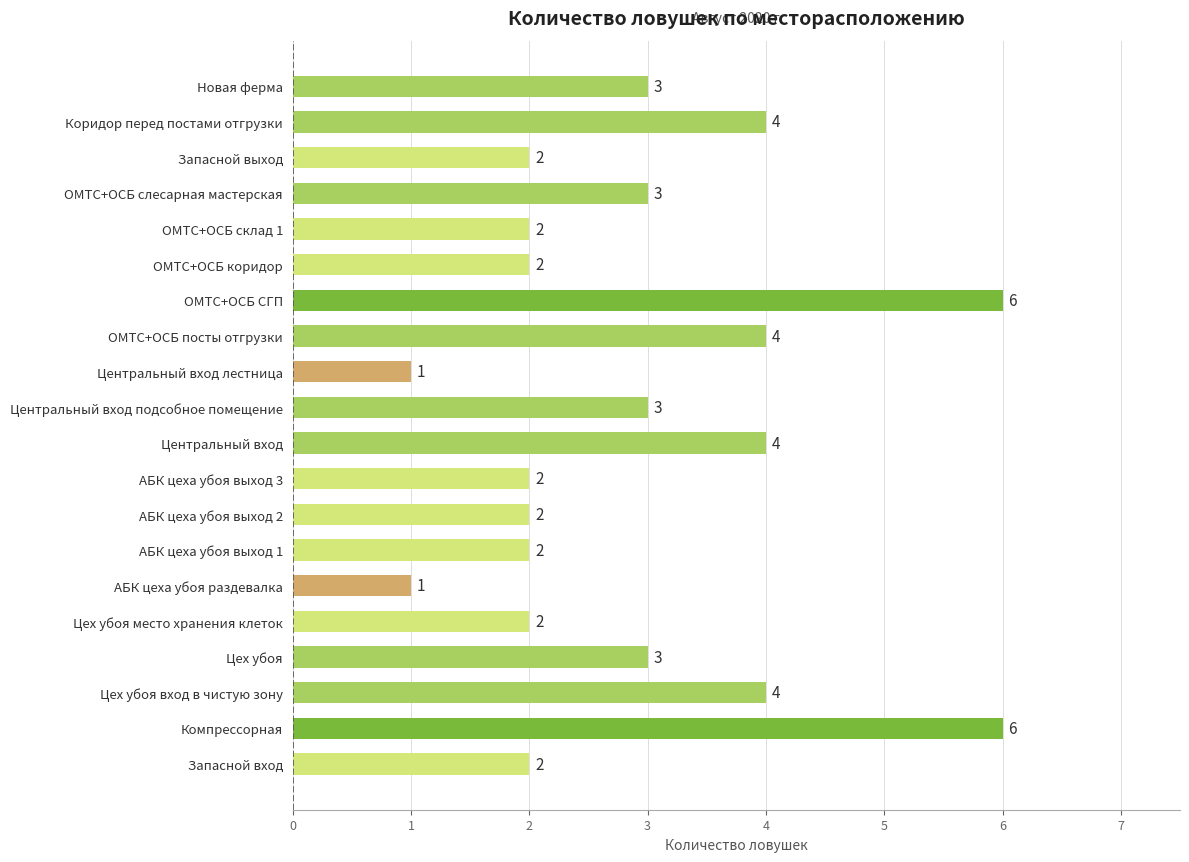

What is the greatest value displayed?

6